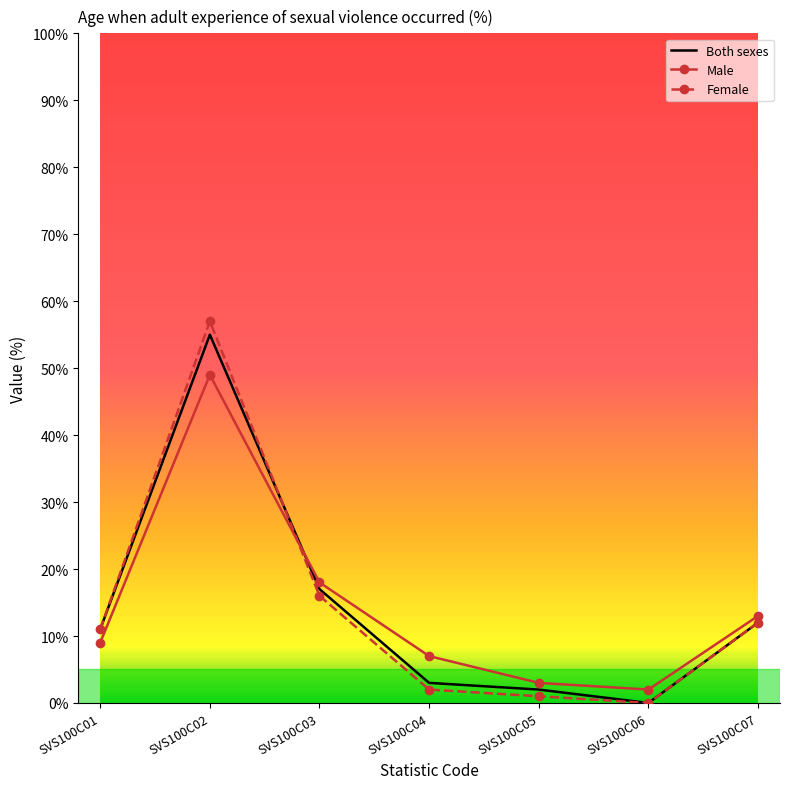

Which series changed the most between SVS100C02 and SVS100C03?

Female